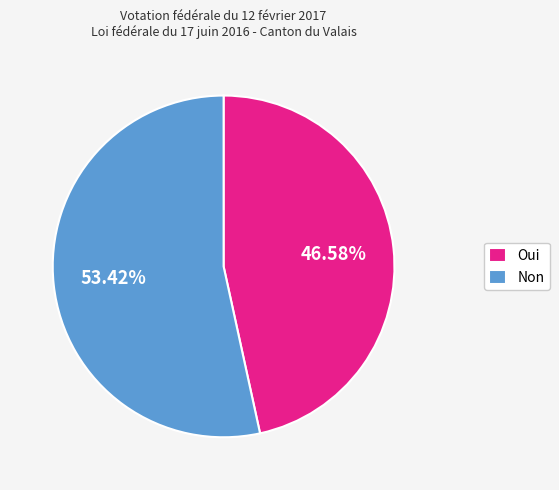

Which category has the smallest portion of the pie?

Oui